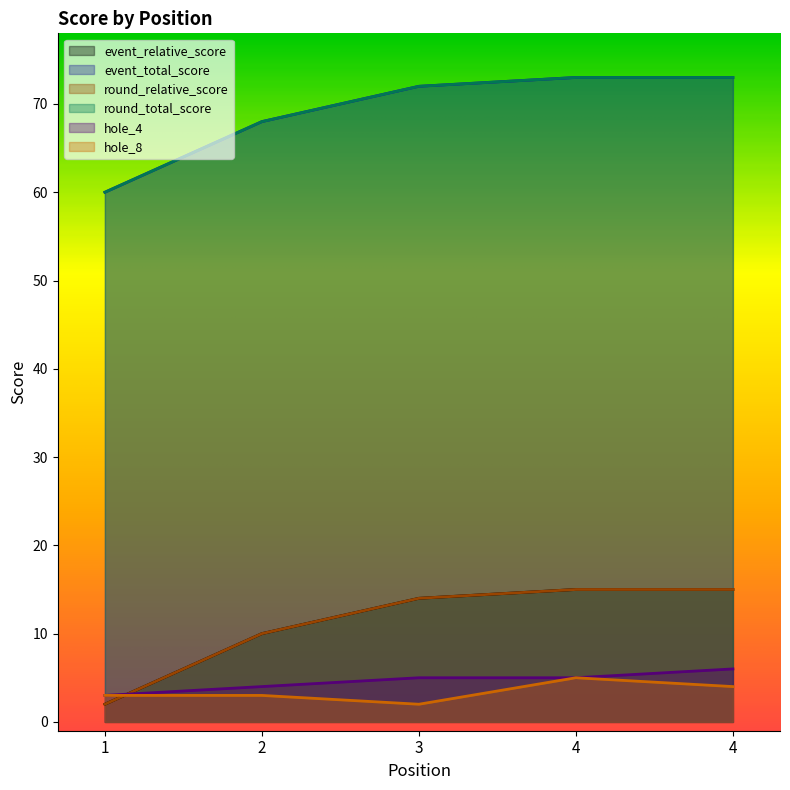

How many values in the round_relative_score series are below 14?

2